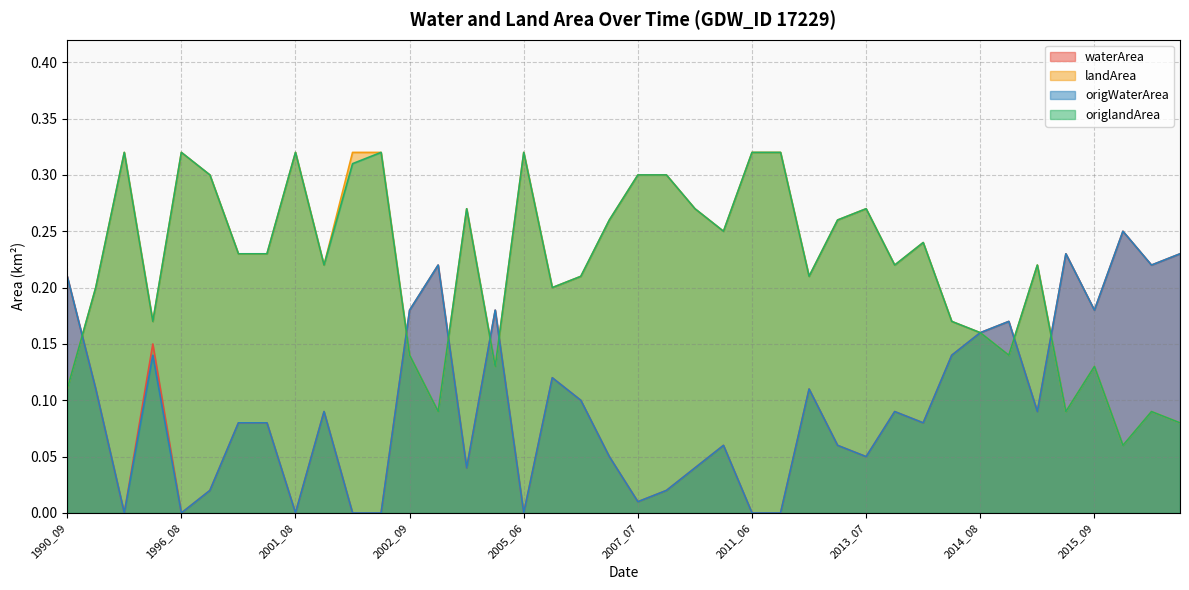

Reading right to left, transcribe all the data shown in this chart.

waterArea: 2017_09=0.2	2017_07=0.2	2016_07=0.2	2015_09=0.2	2015_08=0.2	2015_07=0.1	2014_09=0.2	2014_08=0.2	2013_10=0.1	2013_09=0.1	2013_08=0.1	2013_07=0.1	2013_06=0.1	2013_05=0.1	2011_07=0.0	2011_06=0.0	2010_09=0.1	2009_09=0.0	2008_08=0.0	2007_07=0.0	2006_06=0.1	2005_09=0.1	2005_08=0.1	2005_06=0.0	2004_07=0.2	2004_06=0.0	2003_05=0.2	2002_09=0.2	2002_07=0.0	2002_05=0.0	2001_09=0.1	2001_08=0.0	2001_07=0.1	2000_08=0.1	1996_09=0.0	1996_08=0.0	1996_06=0.1	1994_08=0.0	1991_07=0.1	1990_09=0.2
landArea: 2017_09=0.1	2017_07=0.1	2016_07=0.1	2015_09=0.1	2015_08=0.1	2015_07=0.2	2014_09=0.1	2014_08=0.2	2013_10=0.2	2013_09=0.2	2013_08=0.2	2013_07=0.3	2013_06=0.3	2013_05=0.2	2011_07=0.3	2011_06=0.3	2010_09=0.2	2009_09=0.3	2008_08=0.3	2007_07=0.3	2006_06=0.3	2005_09=0.2	2005_08=0.2	2005_06=0.3	2004_07=0.1	2004_06=0.3	2003_05=0.1	2002_09=0.1	2002_07=0.3	2002_05=0.3	2001_09=0.2	2001_08=0.3	2001_07=0.2	2000_08=0.2	1996_09=0.3	1996_08=0.3	1996_06=0.2	1994_08=0.3	1991_07=0.2	1990_09=0.1
origWaterArea: 2017_09=0.2	2017_07=0.2	2016_07=0.2	2015_09=0.2	2015_08=0.2	2015_07=0.1	2014_09=0.2	2014_08=0.2	2013_10=0.1	2013_09=0.1	2013_08=0.1	2013_07=0.1	2013_06=0.1	2013_05=0.1	2011_07=0.0	2011_06=0.0	2010_09=0.1	2009_09=0.0	2008_08=0.0	2007_07=0.0	2006_06=0.1	2005_09=0.1	2005_08=0.1	2005_06=0.0	2004_07=0.2	2004_06=0.0	2003_05=0.2	2002_09=0.2	2002_07=0.0	2002_05=0.0	2001_09=0.1	2001_08=0.0	2001_07=0.1	2000_08=0.1	1996_09=0.0	1996_08=0.0	1996_06=0.1	1994_08=0.0	1991_07=0.1	1990_09=0.2
origlandArea: 2017_09=0.1	2017_07=0.1	2016_07=0.1	2015_09=0.1	2015_08=0.1	2015_07=0.2	2014_09=0.1	2014_08=0.2	2013_10=0.2	2013_09=0.2	2013_08=0.2	2013_07=0.3	2013_06=0.3	2013_05=0.2	2011_07=0.3	2011_06=0.3	2010_09=0.2	2009_09=0.3	2008_08=0.3	2007_07=0.3	2006_06=0.3	2005_09=0.2	2005_08=0.2	2005_06=0.3	2004_07=0.1	2004_06=0.3	2003_05=0.1	2002_09=0.1	2002_07=0.3	2002_05=0.3	2001_09=0.2	2001_08=0.3	2001_07=0.2	2000_08=0.2	1996_09=0.3	1996_08=0.3	1996_06=0.2	1994_08=0.3	1991_07=0.2	1990_09=0.1